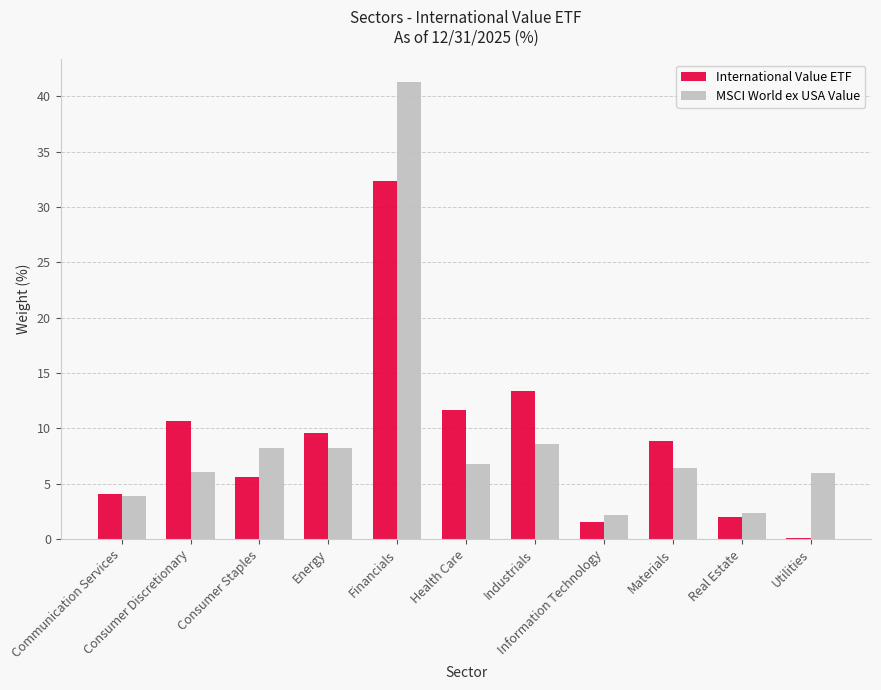

What is the sum of all MSCI World ex USA Value values?

100.1